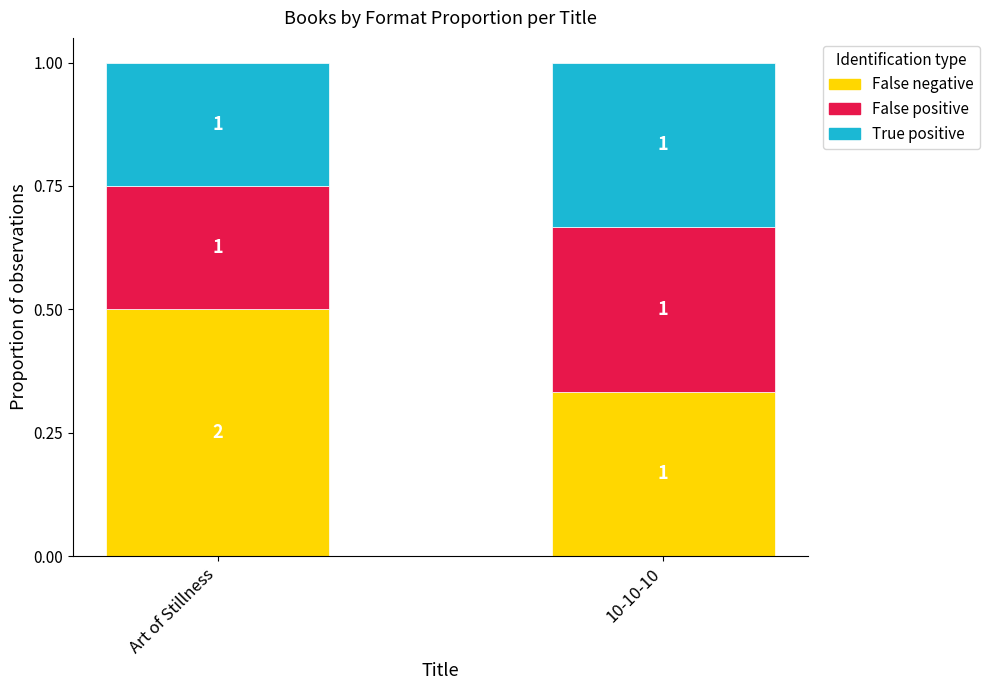

What position from the right is Art of Stillness?

2